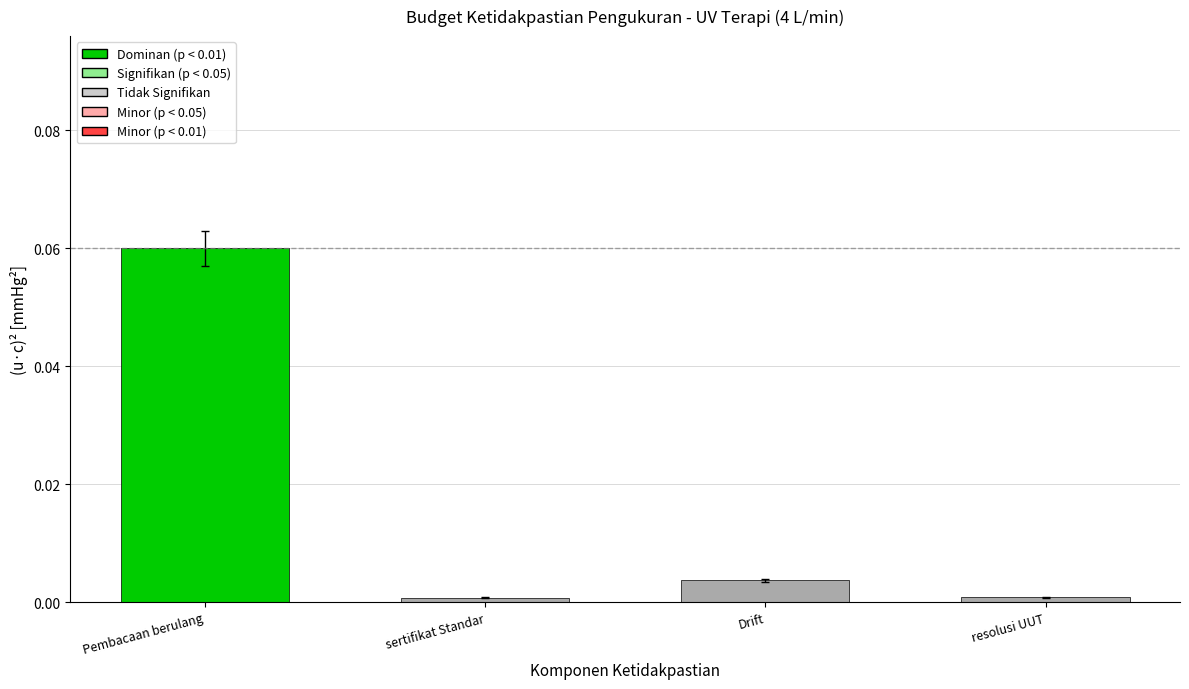

The value at Drift is 0.0. True or false?

True